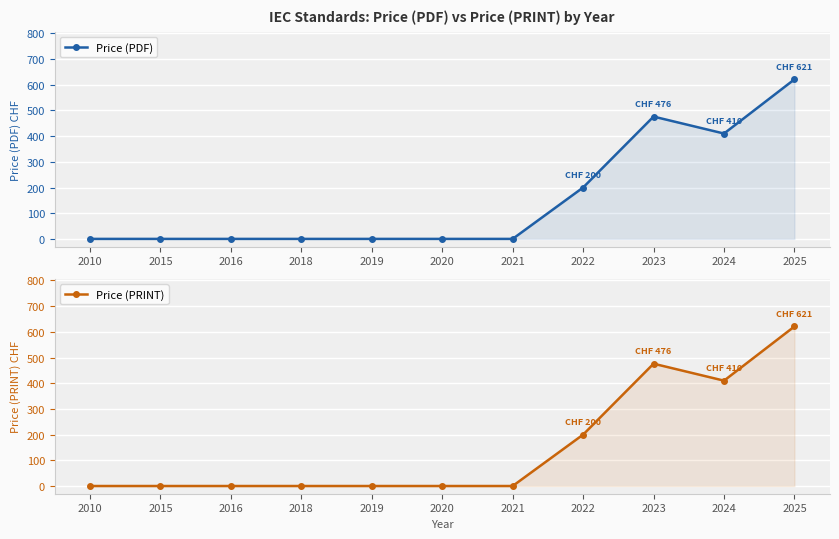

Is it true that Price (PDF) equals 410 at 2024?

True